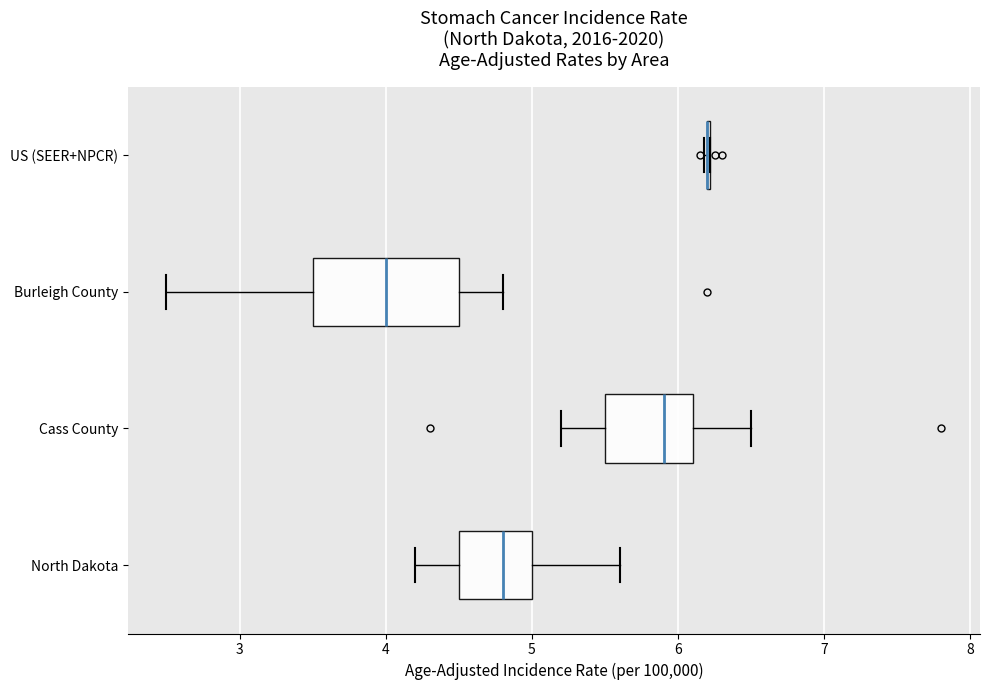

Reading bottom to top, transcribe this box plot: for each box, give where its median line is, the range the box spans, and where its two whiskers end, as read against the x-axis. The values are not printed on the chart, so give them approximately, as read against the axis.

North Dakota: median 4.8, box 4.5 to 5.0, whiskers 4.2 to 5.6
Cass County: median 5.9, box 5.5 to 6.1, whiskers 5.2 to 6.5
Burleigh County: median 4.0, box 3.5 to 4.5, whiskers 2.5 to 4.8
US (SEER+NPCR): box collapsed to a line at 6.2, whiskers 6.2 to 6.2